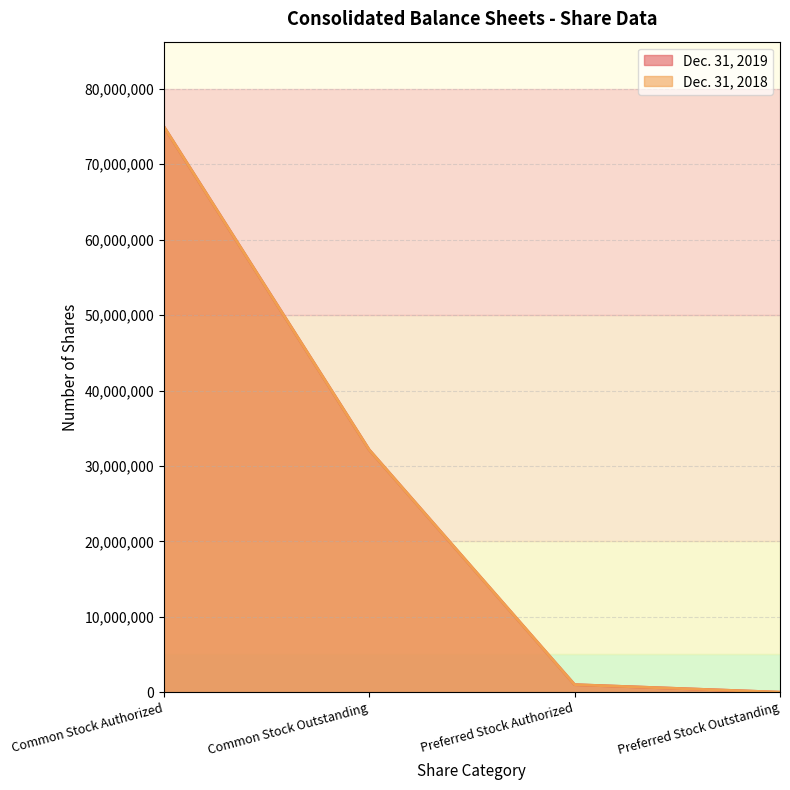

True or false: Dec. 31, 2018 has a value of 1000000 at Preferred Stock Authorized.

True